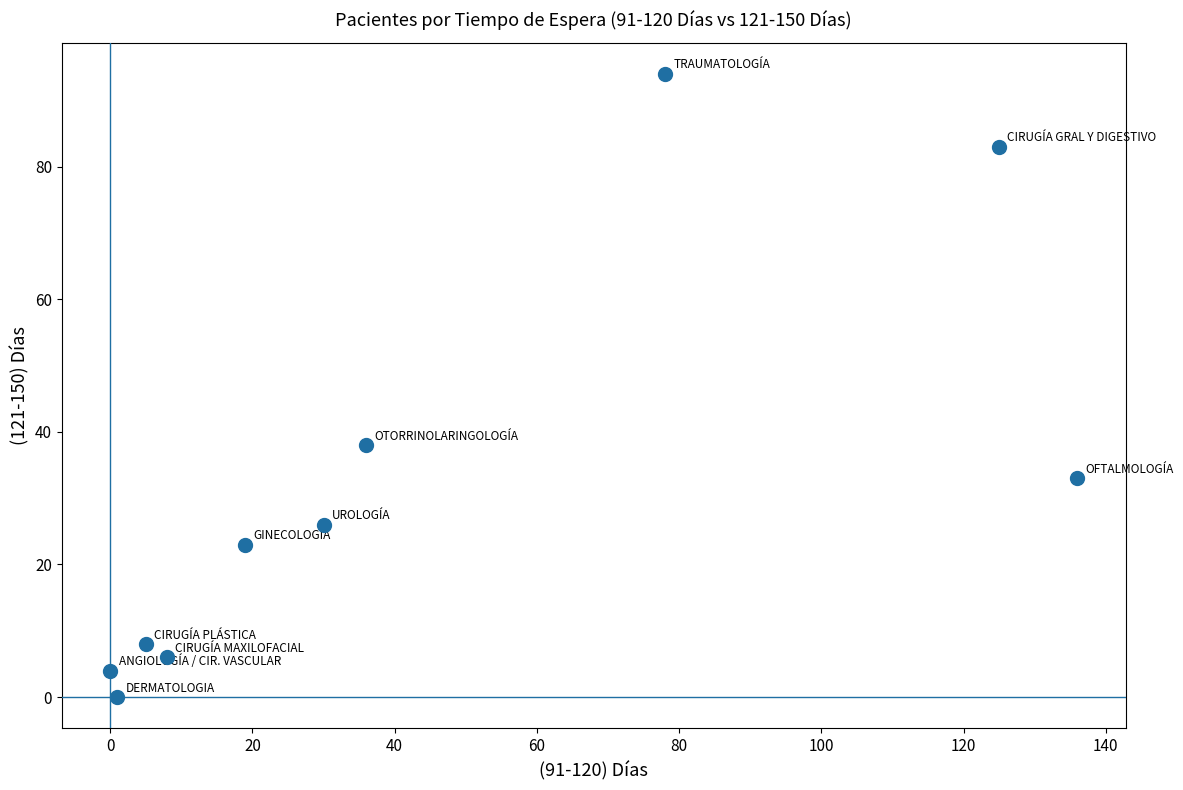

What Y value in the scatter plot is closest to 47?

38